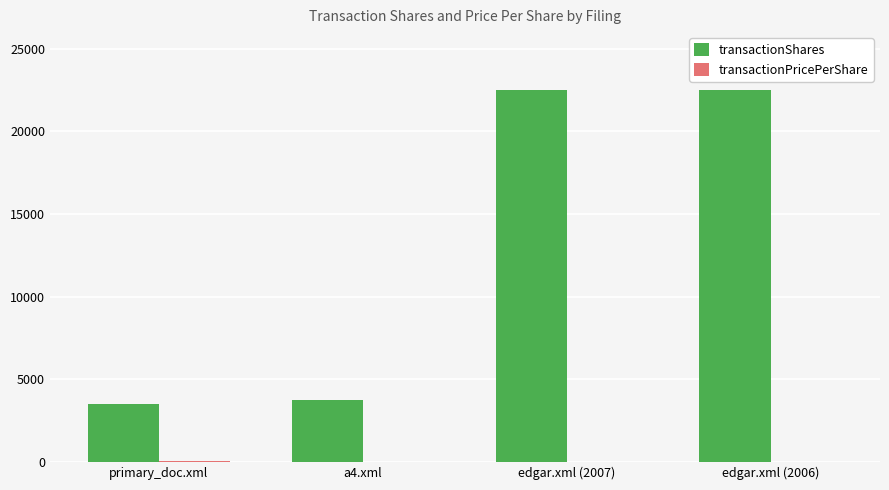

What is the maximum value shown in the chart?

22500.0